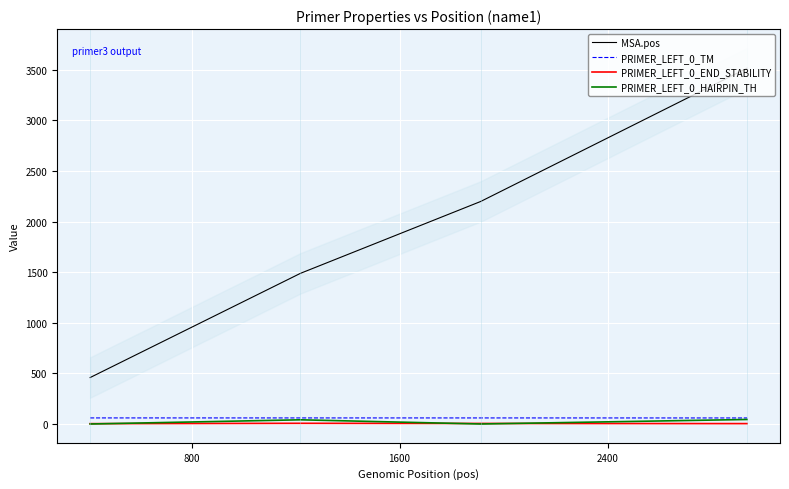

True or false: PRIMER_LEFT_0_END_STABILITY and MSA.pos cross at least once.

False